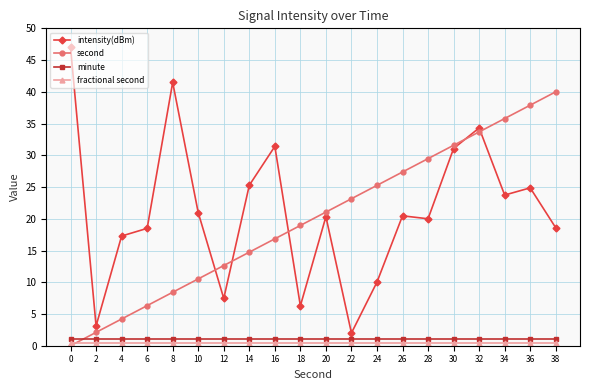

Is the value of intensity(dBm) at 30 greater than the value of minute at 2?

Yes